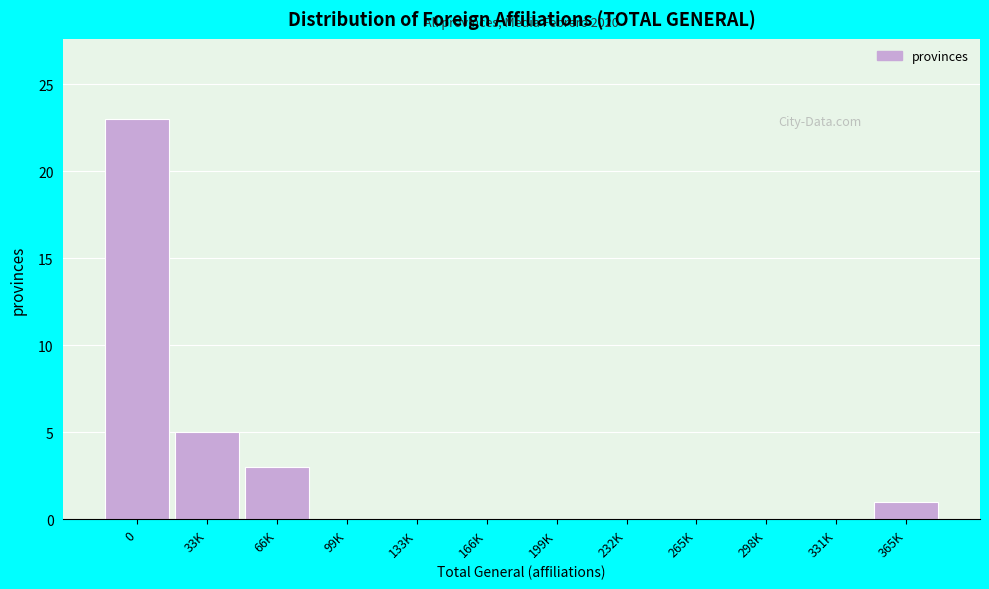

Reading right to left, what are all the values shown in this chart?

365K=1	331K=0	298K=0	265K=0	232K=0	199K=0	166K=0	133K=0	99K=0	66K=3	33K=5	0=23